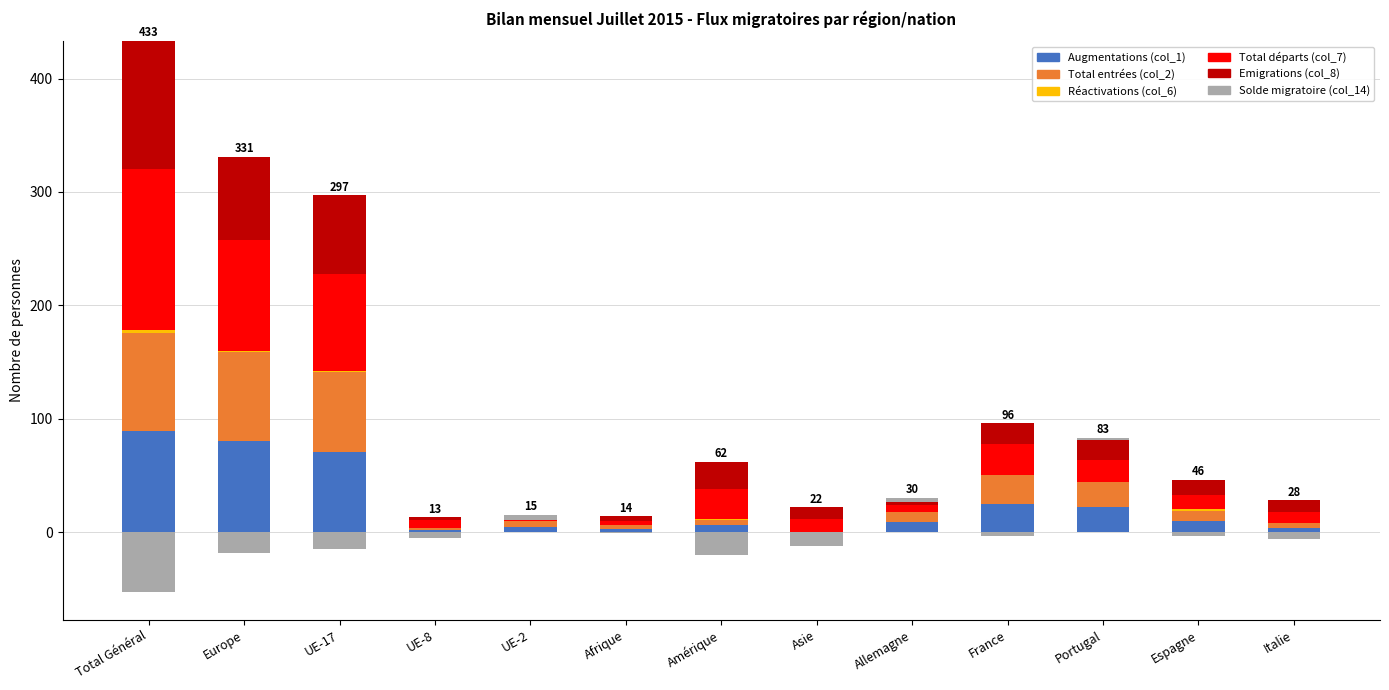

How many data points in Réactivations (col_6) are above 0?

5